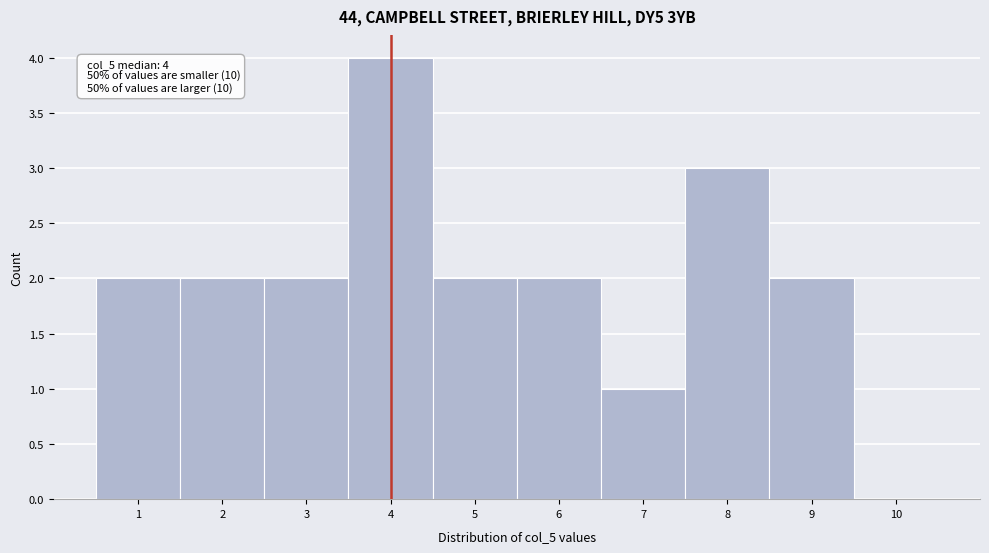

Reading left to right, what are all the values shown in this chart?

1=2	2=2	3=2	4=4	5=2	6=2	7=1	8=3	9=2	10=0